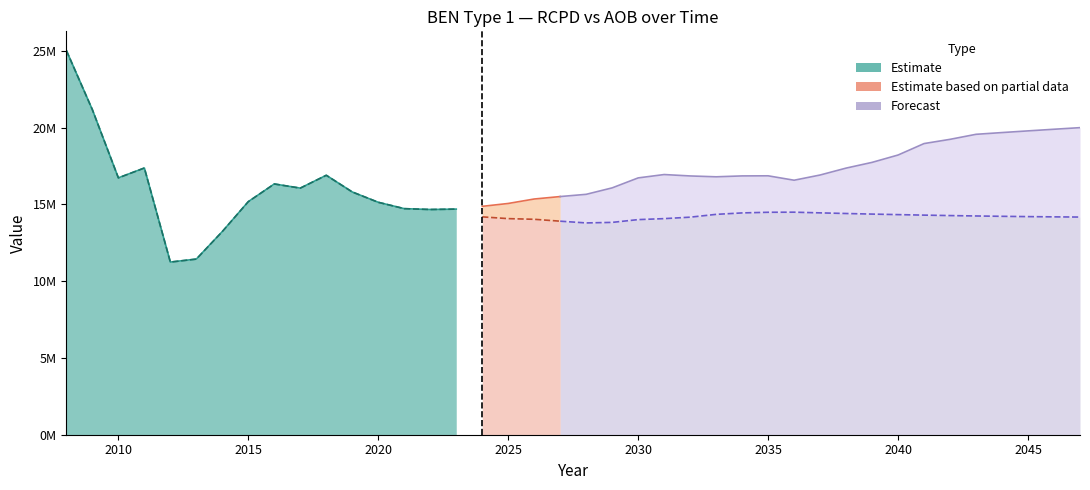

What is the difference between the highest and lowest values at 2026?

1321274.8